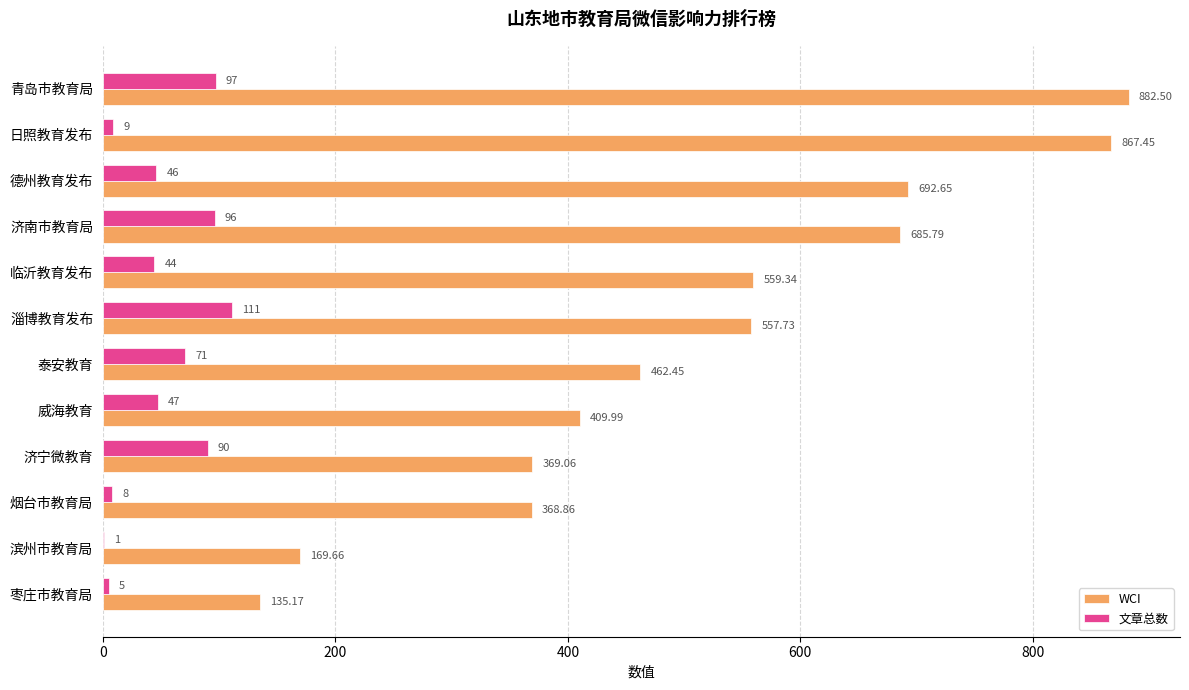

What is the sum of the 文章总数 values at 临沂教育发布 and 枣庄市教育局?

49.0